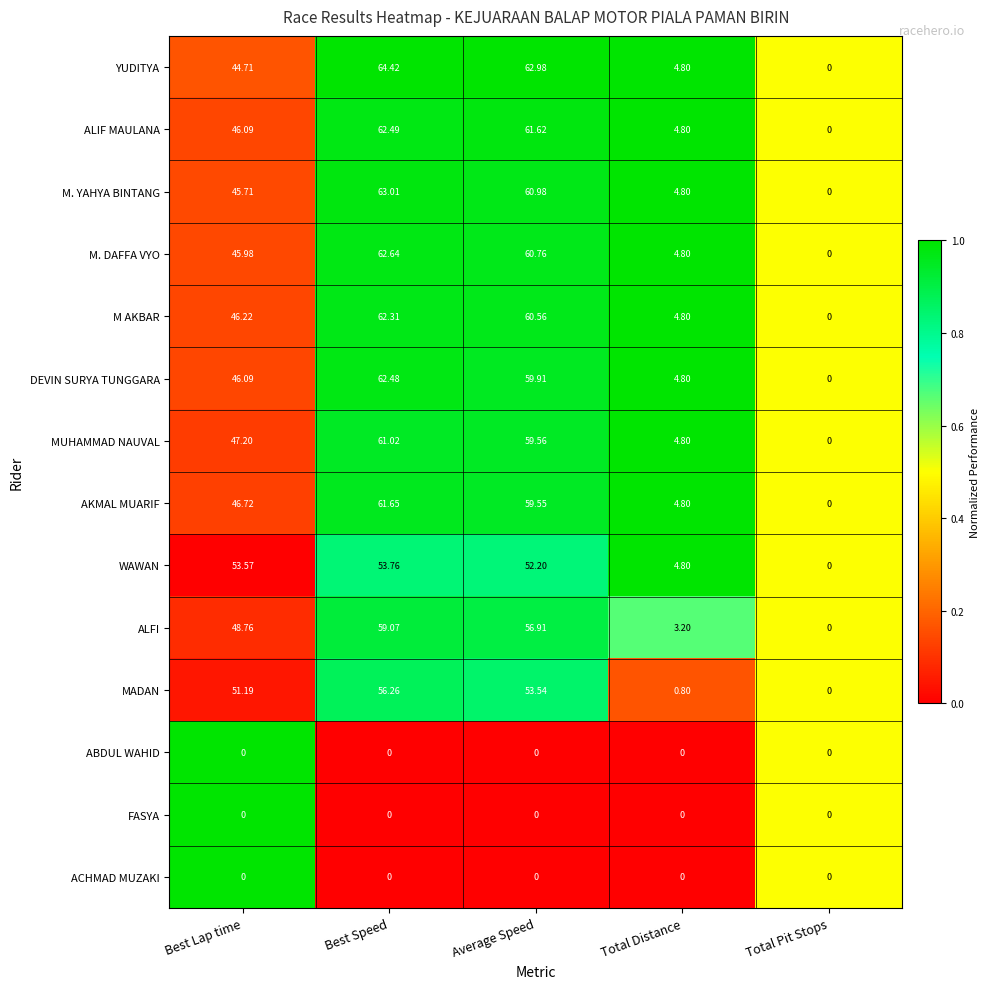

Rank the categories by MADAN value from highest to lowest.

Best Speed, Average Speed, Best Lap time, Total Distance, Total Pit Stops